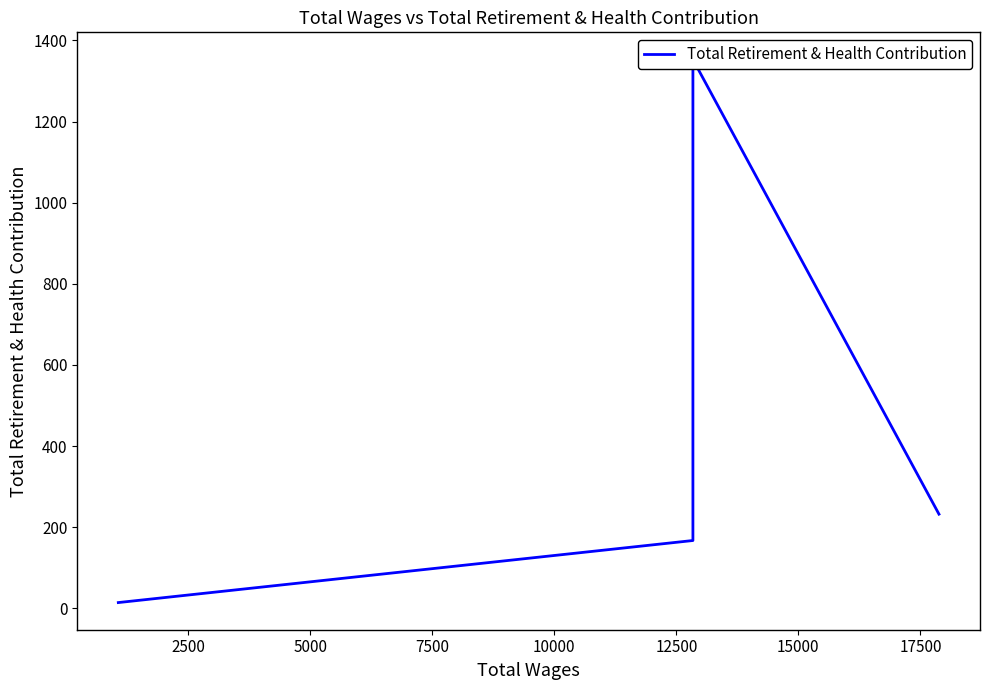

Does the chart have visible grid lines?

No